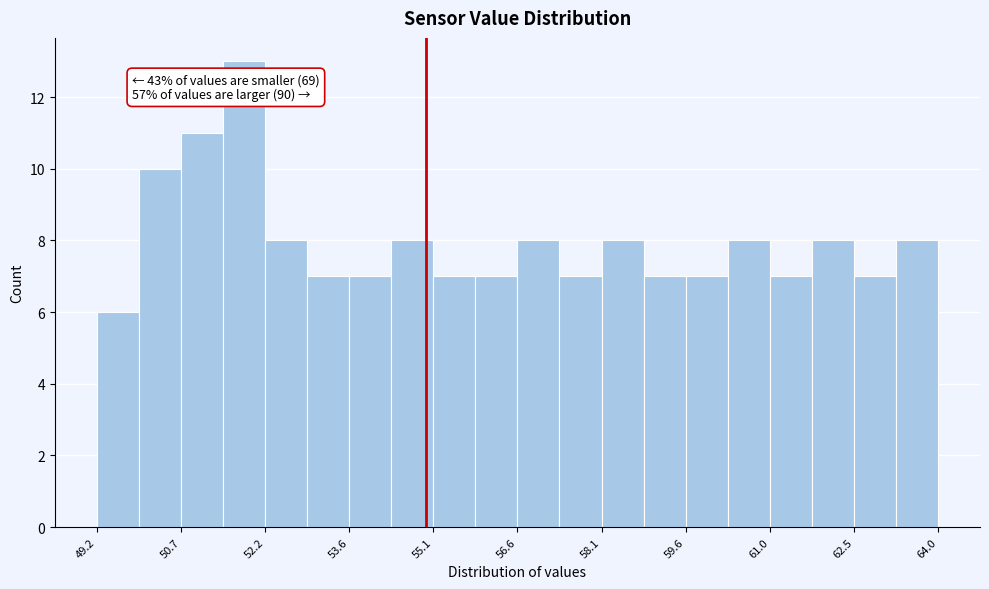

Around what value on the x-axis is the tallest bar? Give the approximate position of its centre, as read against the axis.

51.8